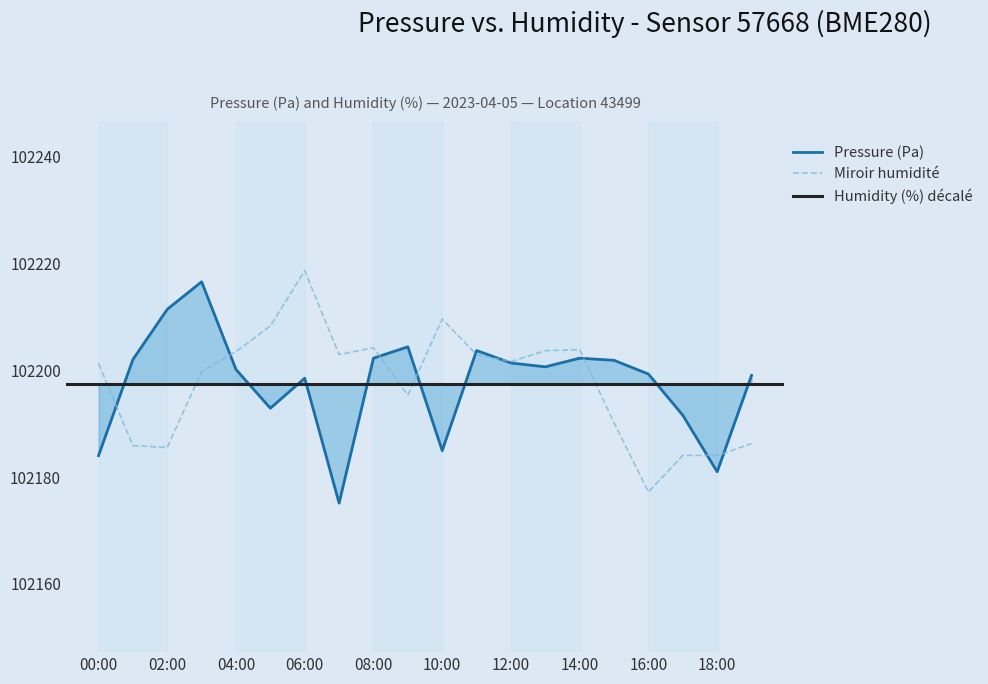

What is the approximate value of humidity at 02:00?

102185.5